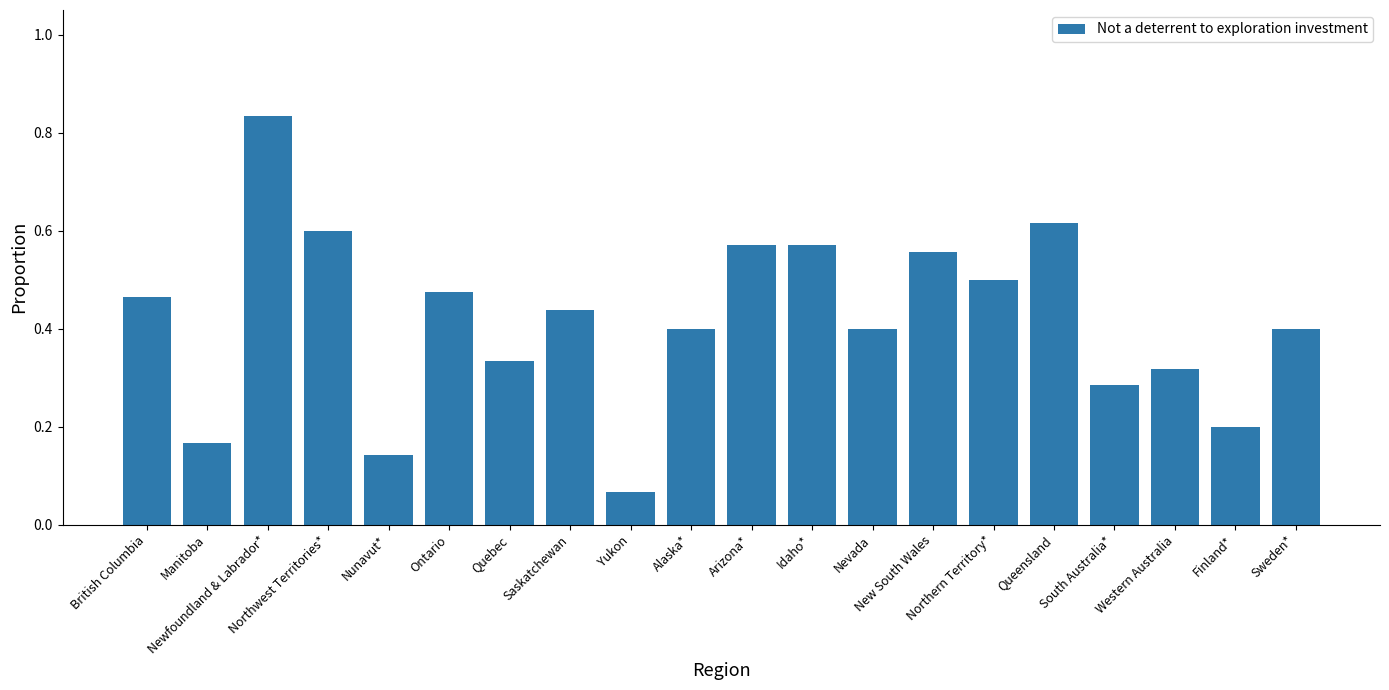

Which has a higher value, Sweden* or British Columbia?

British Columbia